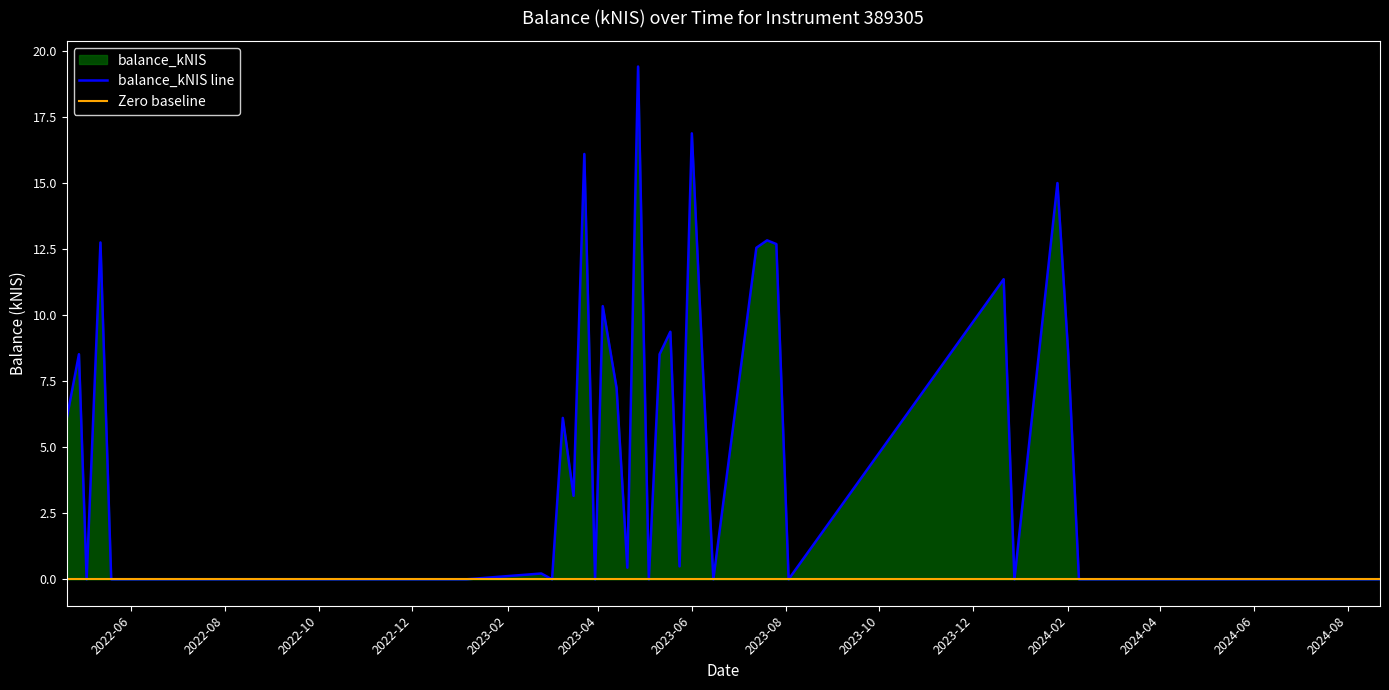

Where does the data first go above 6?

2022-04-20